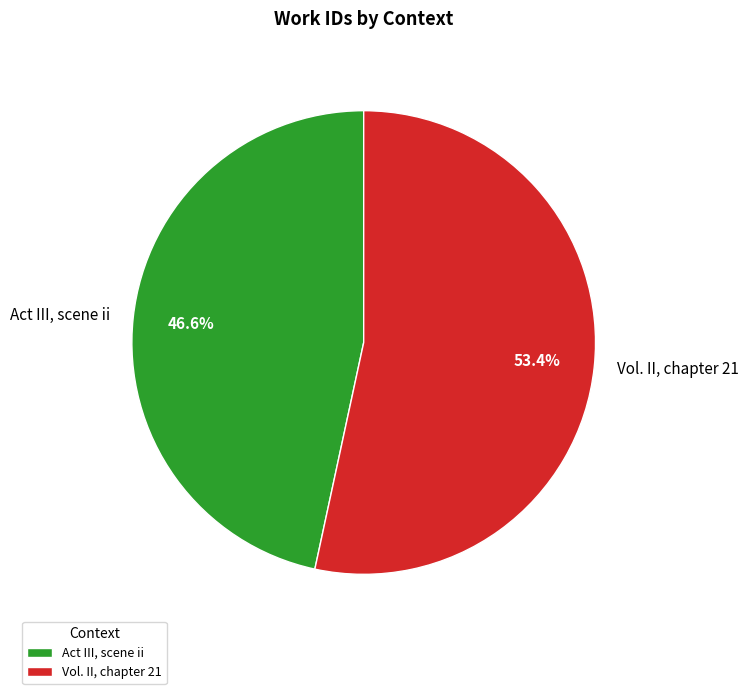

To the nearest percent, what is the difference between the Vol. II, chapter 21 and Act III, scene ii slice percentages?

7%